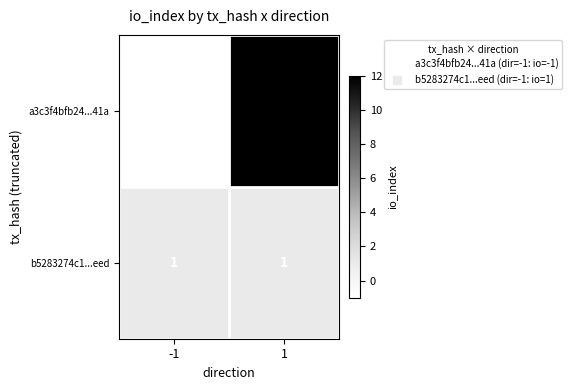

Reading left to right, list all the values displayed in this chart.

a3c3f4bfb24...41a: -1=-1	1=12
b5283274c1...eed: -1=1	1=1